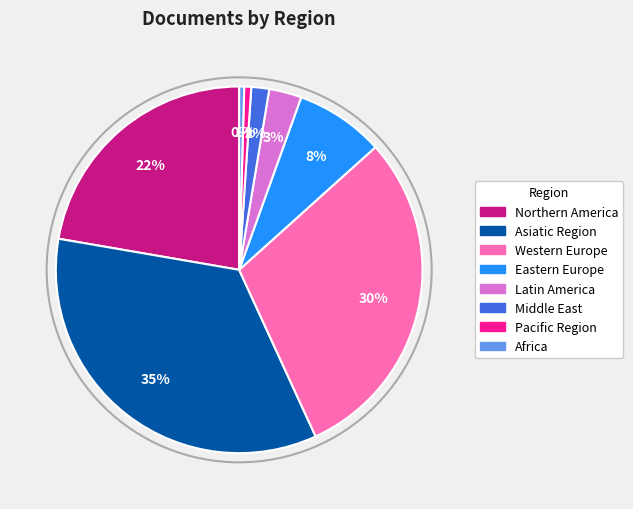

Is there a majority slice in this chart?

No